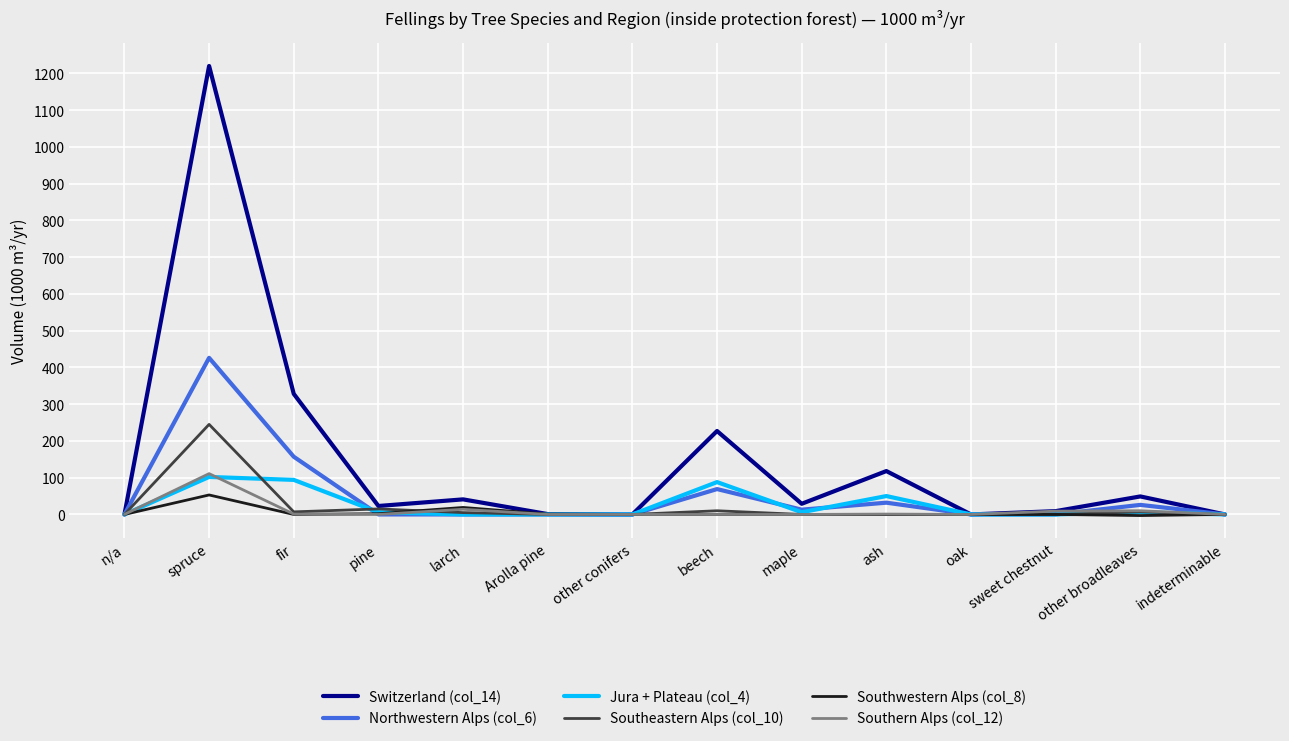

Which series has the largest range (max minus min)?

Switzerland (col_14)